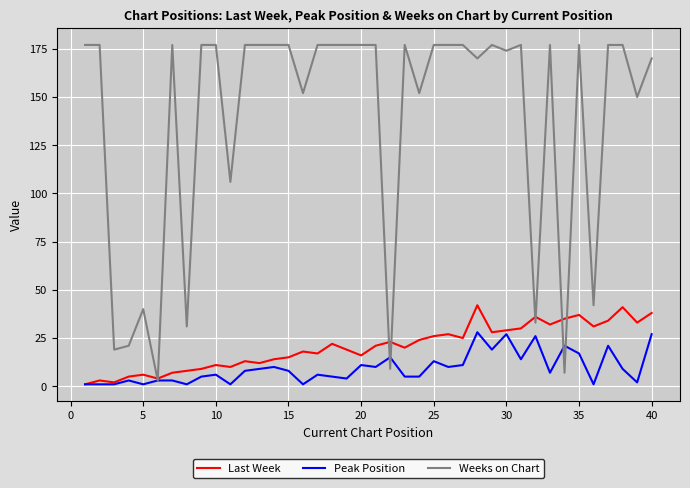

Which series has the widest spread of values?

Weeks on Chart